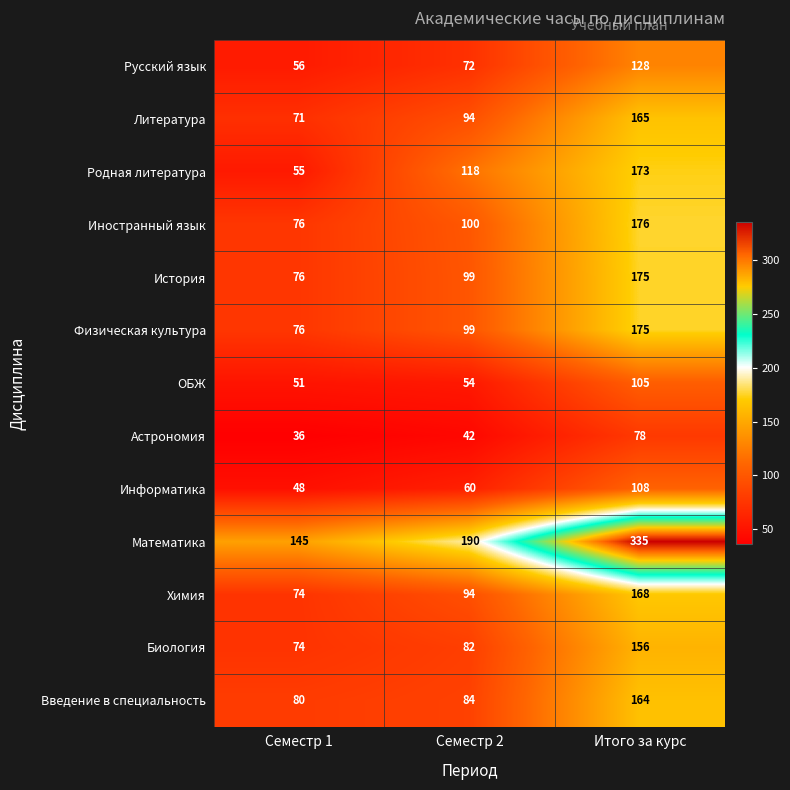

The value of Информатика at Семестр 2 is 60. True or false?

True